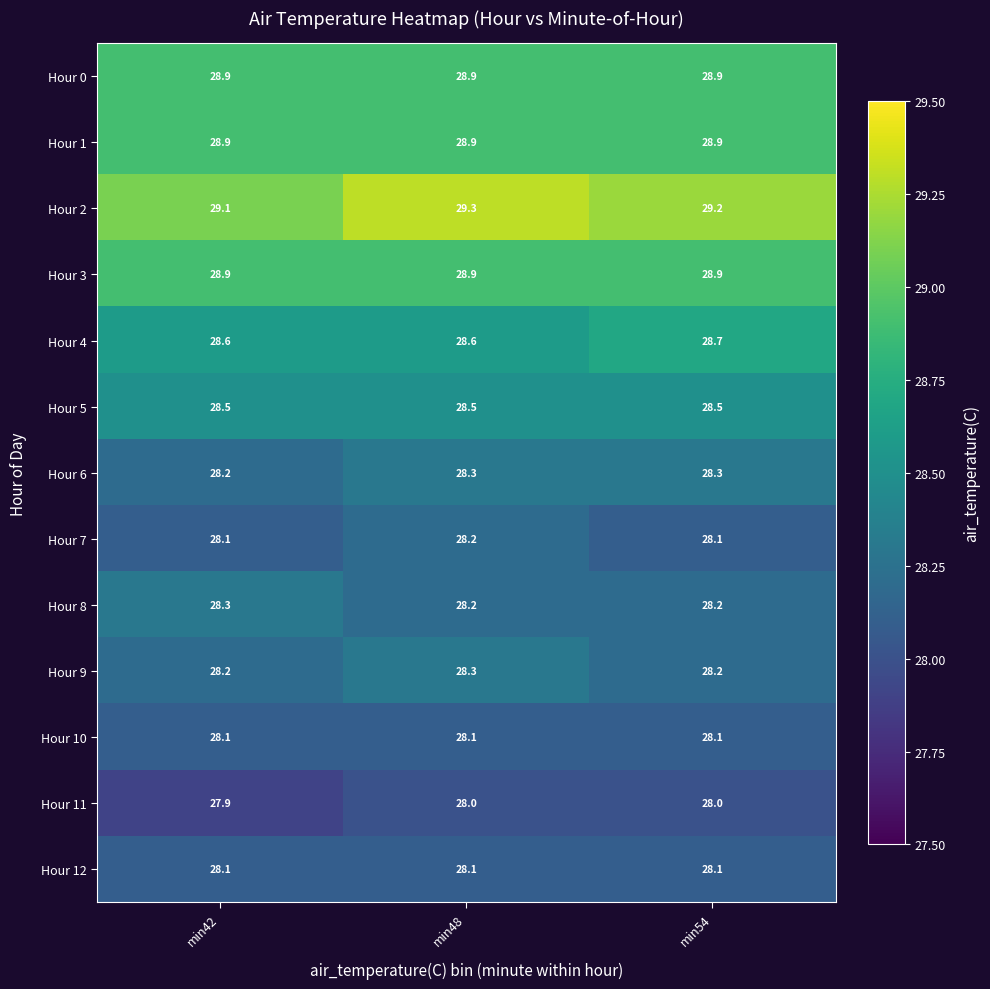

What is the approximate value of Hour 8 at min54?

28.2